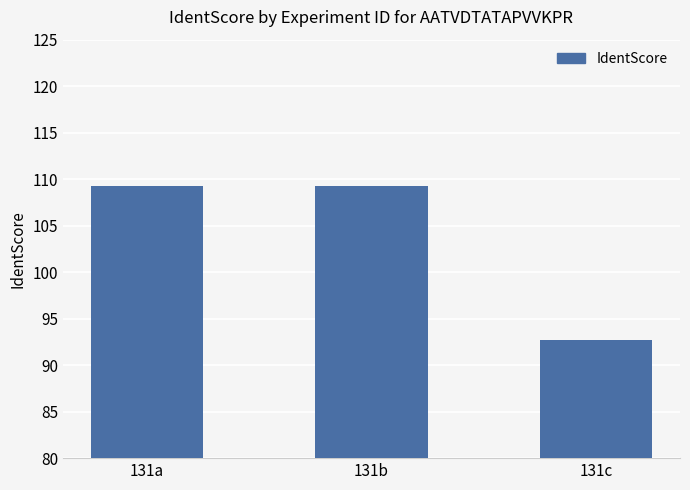

Which label corresponds to the smallest value in the chart?

131c